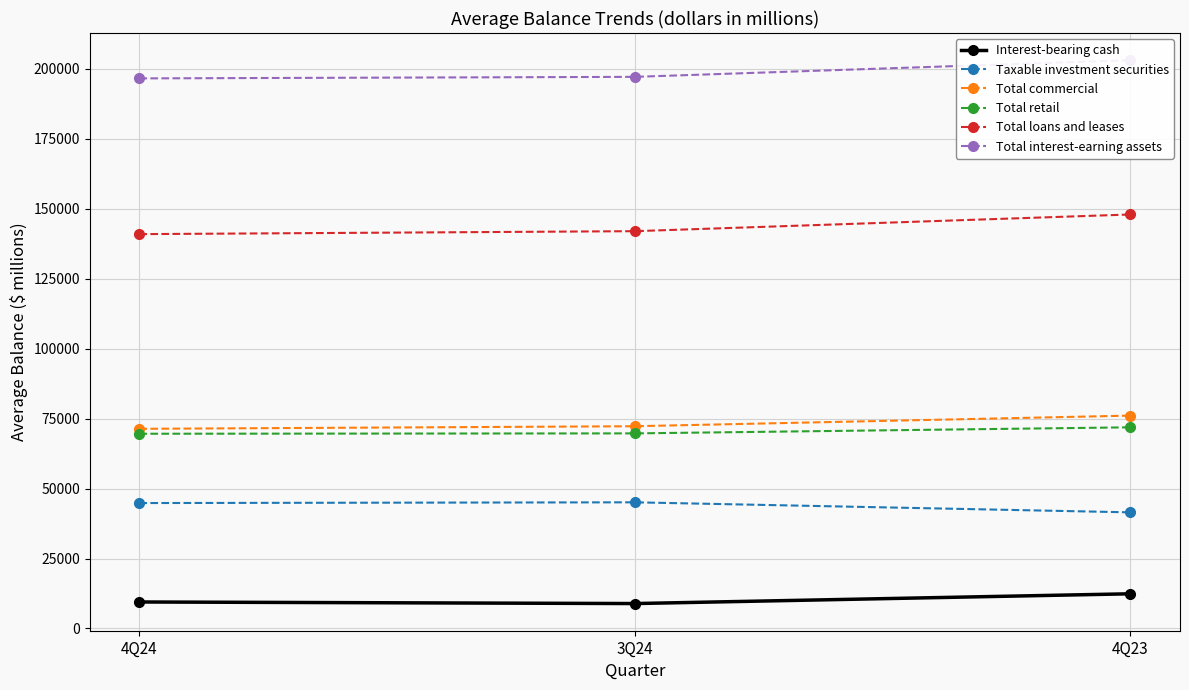

Which series has the widest spread of values?

Total loans and leases